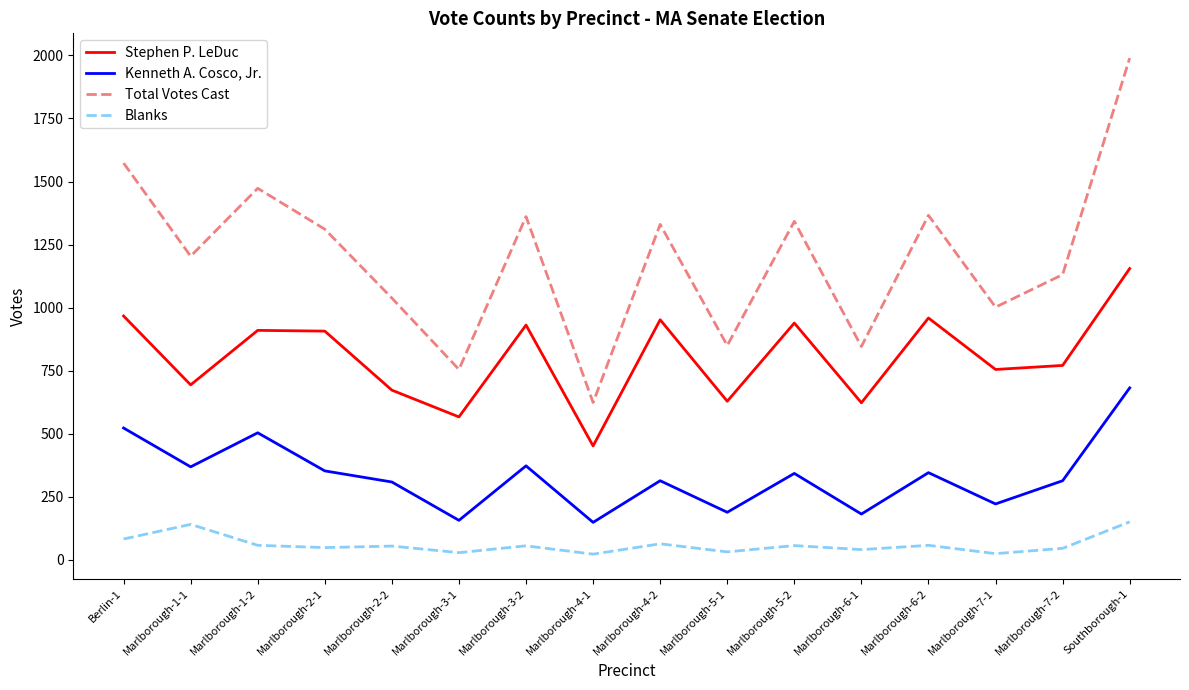

What is the difference between the maximum and minimum values in the Total Votes Cast series?

1365